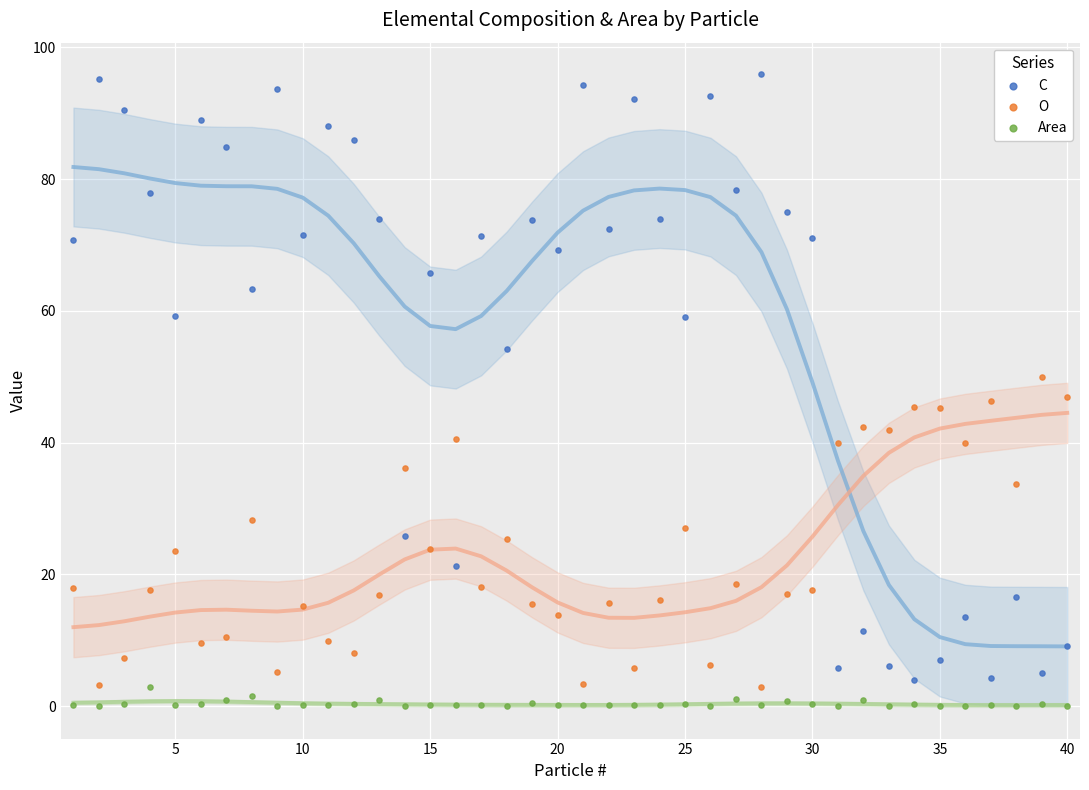

Which series reaches the maximum Y coordinate?

C